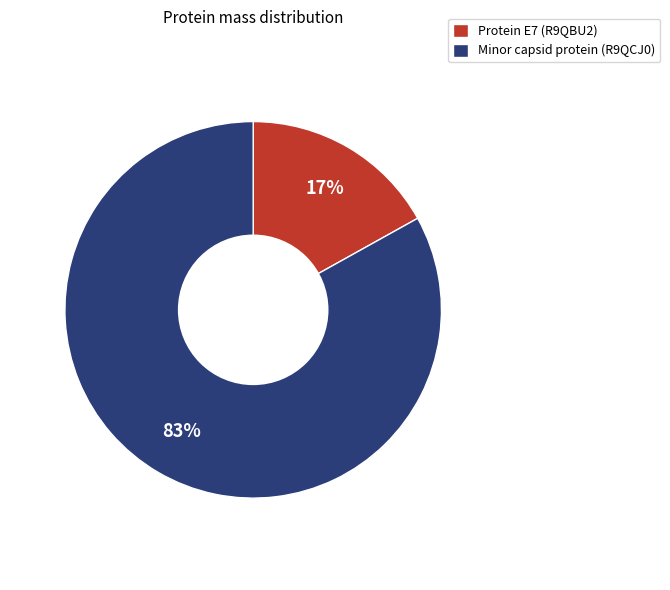

To the nearest percent, what is the difference between the largest and smallest slice percentages?

66%